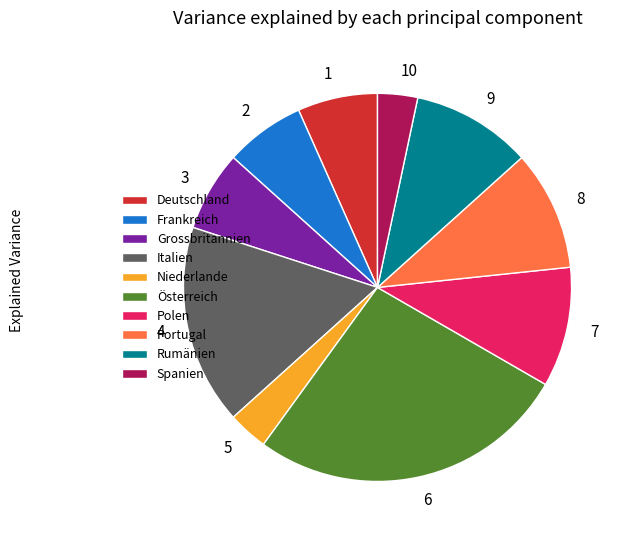

Between Frankreich and Niederlande, which is larger?

Frankreich